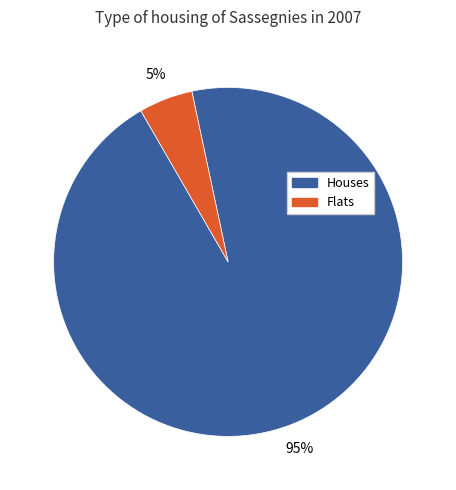

Rank the categories by value from lowest to highest.

Flats, Houses